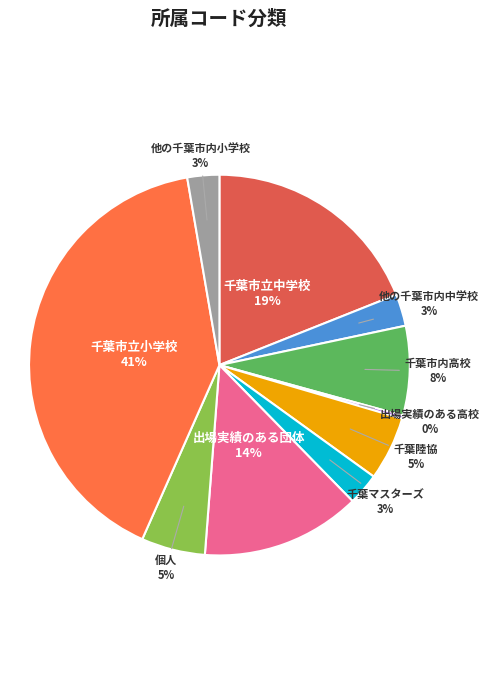

To the nearest percent, what is the combined percentage of 他の千葉市内中学校 and 千葉陸協?

8%